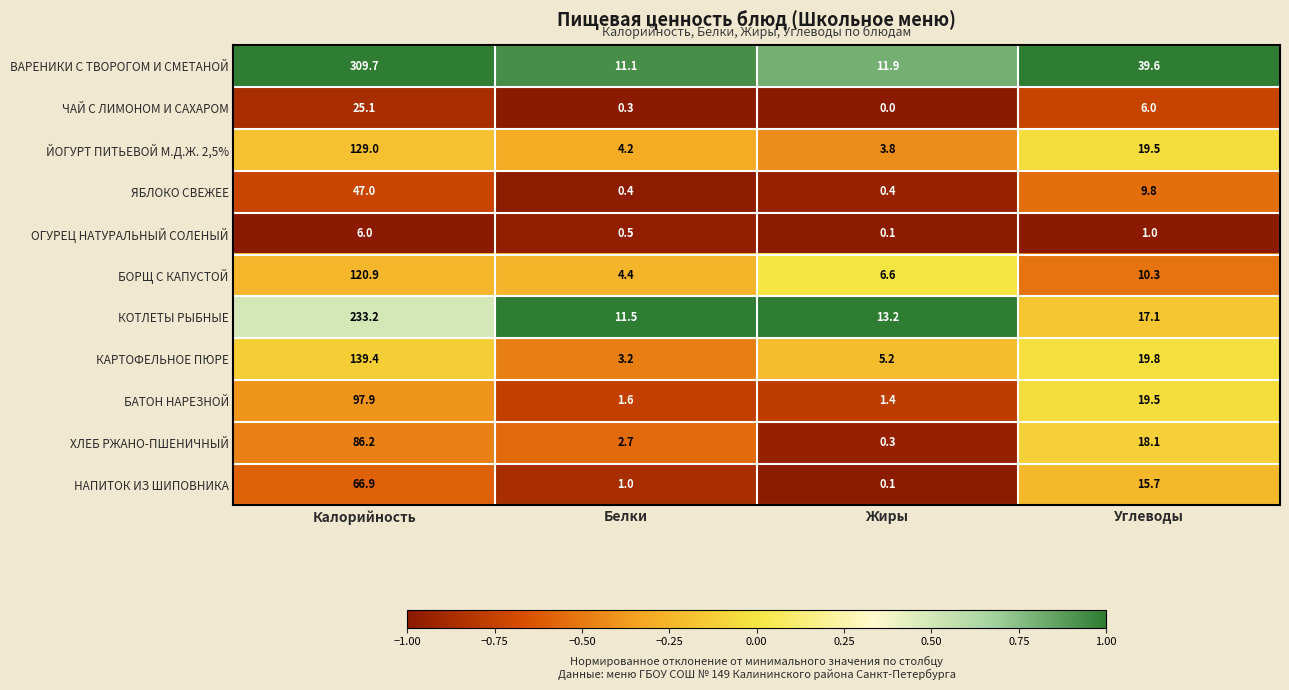

Is it true that БАТОН НАРЕЗНОЙ equals 1.4 at Жиры?

True